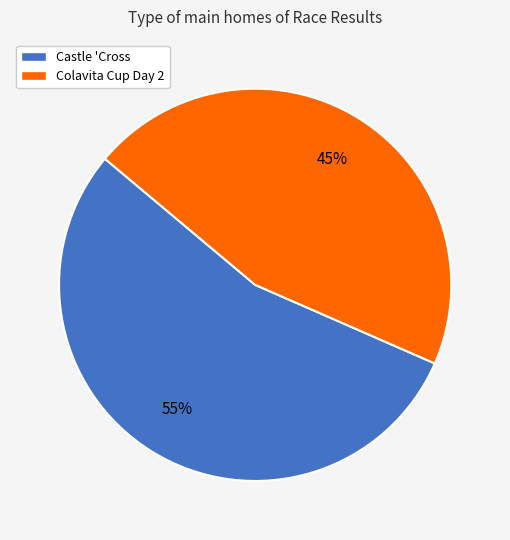

What is the ratio of the value at Castle 'Cross to the value at Colavita Cup Day 2?

1.2